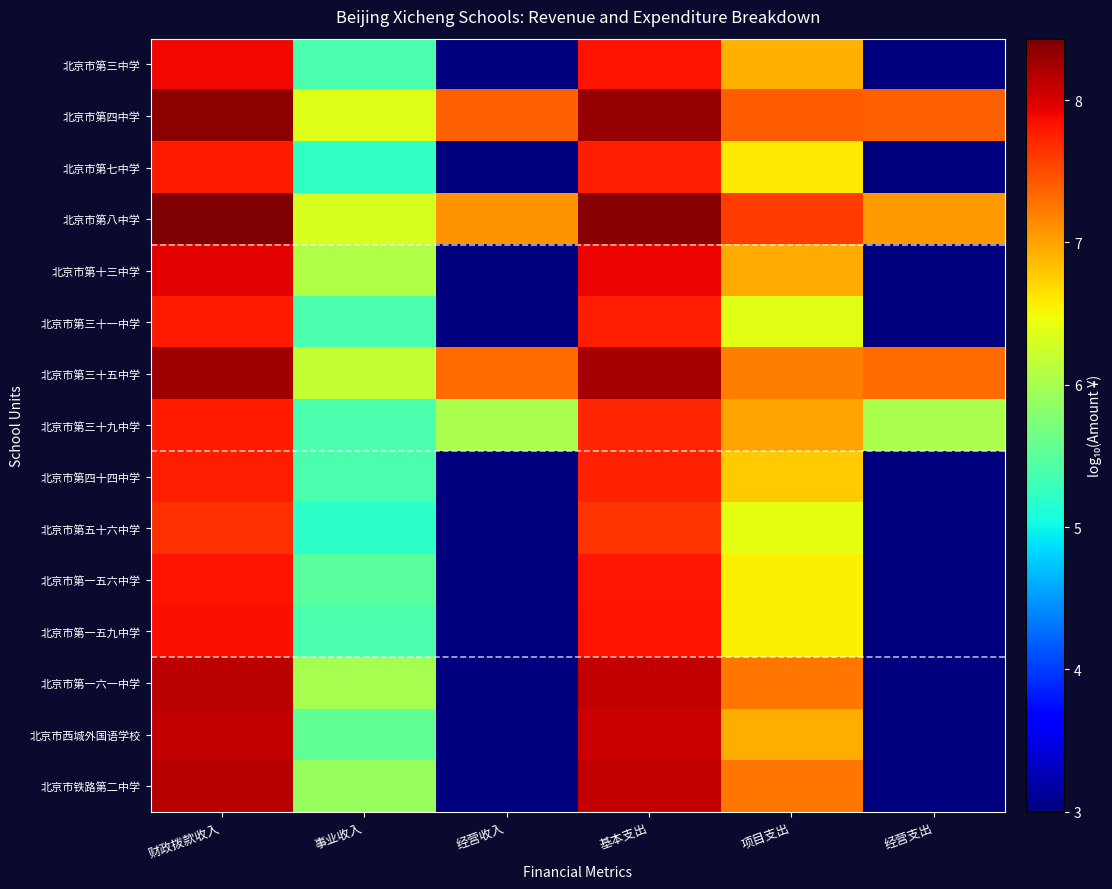

Reading left to right, transcribe all the data shown in this chart.

北京市第三中学: 财政拨款收入=7.9	事业收入=5.4	经营收入=3.0	基本支出=7.8	项目支出=6.9	经营支出=3.0
北京市第四中学: 财政拨款收入=8.4	事业收入=6.4	经营收入=7.4	基本支出=8.3	项目支出=7.4	经营支出=7.4
北京市第七中学: 财政拨款收入=7.8	事业收入=5.2	经营收入=3.0	基本支出=7.8	项目支出=6.6	经营支出=3.0
北京市第八中学: 财政拨款收入=8.4	事业收入=6.3	经营收入=7.1	基本支出=8.4	项目支出=7.6	经营支出=7.0
北京市第十三中学: 财政拨款收入=8.0	事业收入=6.1	经营收入=3.0	基本支出=7.9	项目支出=7.0	经营支出=3.0
北京市第三十一中学: 财政拨款收入=7.8	事业收入=5.4	经营收入=3.0	基本支出=7.8	项目支出=6.4	经营支出=3.0
北京市第三十五中学: 财政拨款收入=8.3	事业收入=6.2	经营收入=7.3	基本支出=8.2	项目支出=7.2	经营支出=7.3
北京市第三十九中学: 财政拨款收入=7.8	事业收入=5.4	经营收入=6.0	基本支出=7.7	项目支出=7.0	经营支出=6.0
北京市第四十四中学: 财政拨款收入=7.8	事业收入=5.4	经营收入=3.0	基本支出=7.7	项目支出=6.8	经营支出=3.0
北京市第五十六中学: 财政拨款收入=7.7	事业收入=5.2	经营收入=3.0	基本支出=7.6	项目支出=6.4	经营支出=3.0
北京市第一五六中学: 财政拨款收入=7.8	事业收入=5.5	经营收入=3.0	基本支出=7.8	项目支出=6.6	经营支出=3.0
北京市第一五九中学: 财政拨款收入=7.9	事业收入=5.4	经营收入=3.0	基本支出=7.8	项目支出=6.6	经营支出=3.0
北京市第一六一中学: 财政拨款收入=8.1	事业收入=6.0	经营收入=3.0	基本支出=8.1	项目支出=7.2	经营支出=3.0
北京市西城外国语学校: 财政拨款收入=8.1	事业收入=5.5	经营收入=3.0	基本支出=8.1	项目支出=6.9	经营支出=3.0
北京市铁路第二中学: 财政拨款收入=8.2	事业收入=5.9	经营收入=3.0	基本支出=8.1	项目支出=7.2	经营支出=3.0